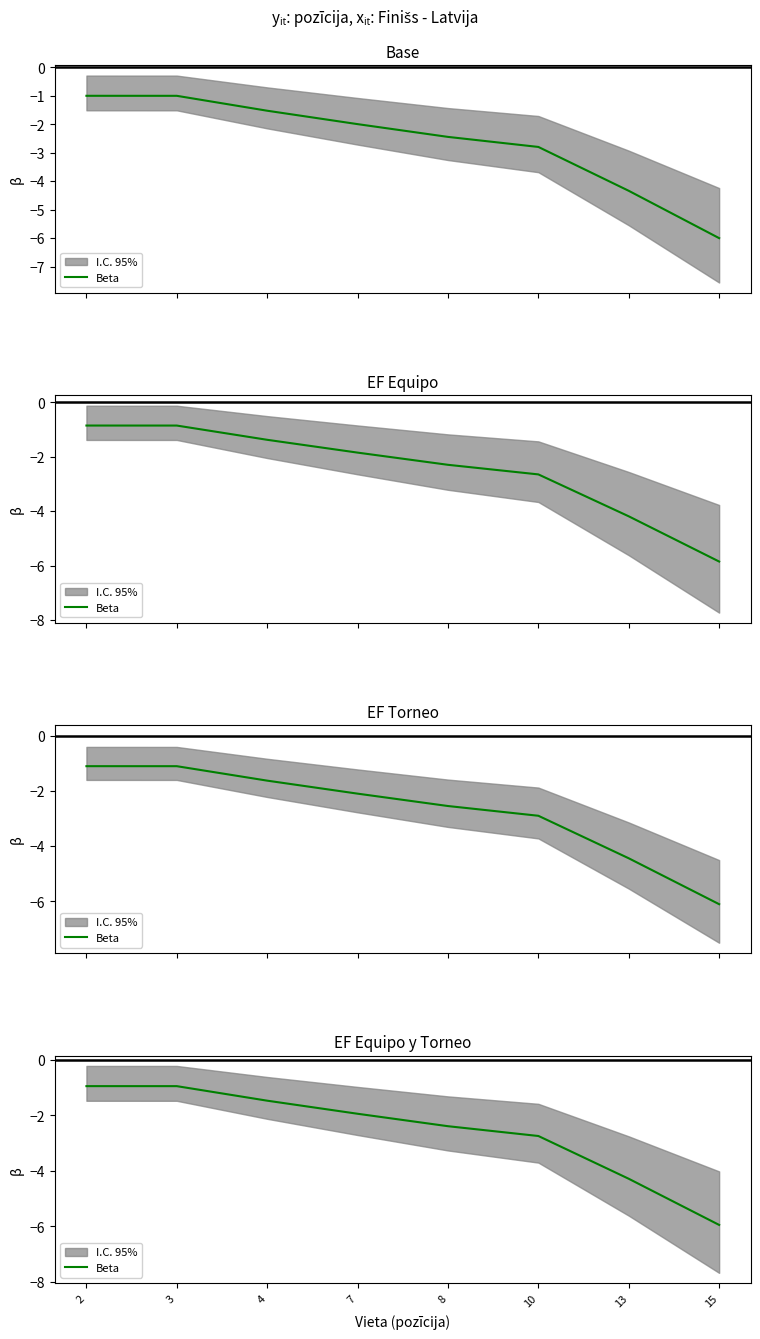

Is this an area chart (filled region under the line)?

No